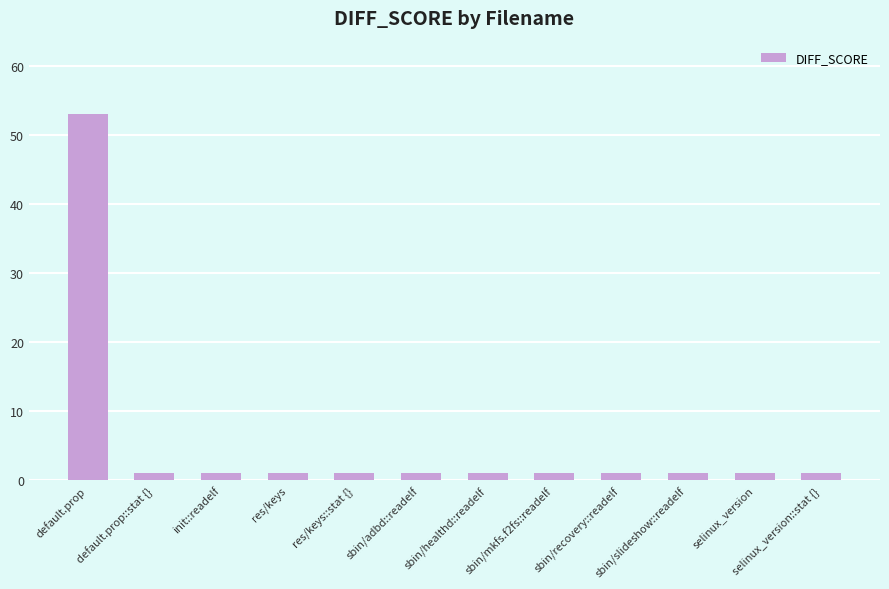

The chart shows a value of 1 at sbin/mkfs.f2fs::readelf. True or false?

True